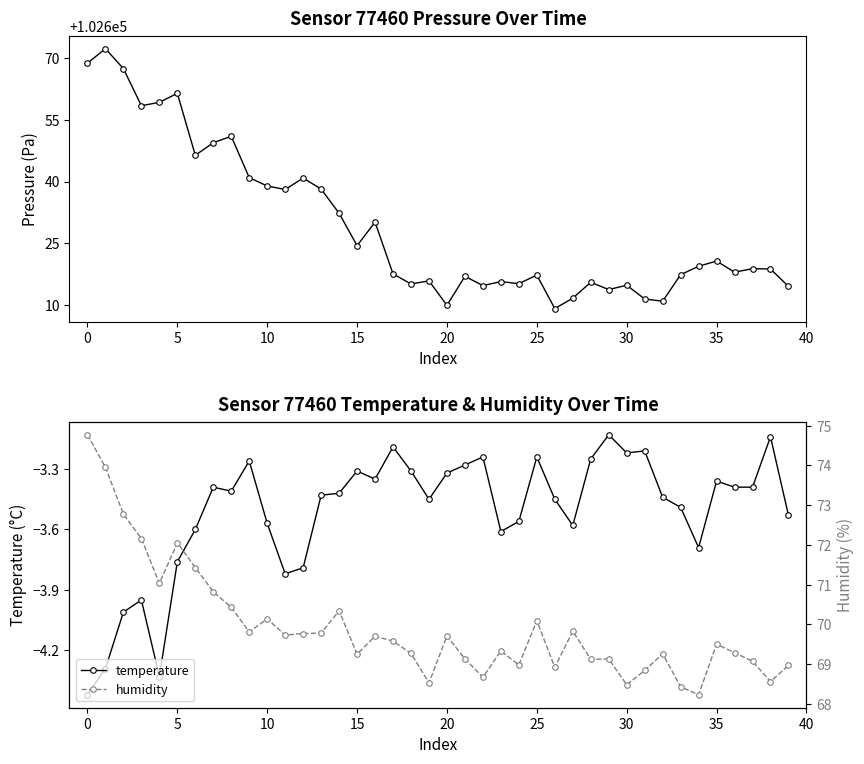

What is the sum of the temperature values at 10 and 18?

-6.9